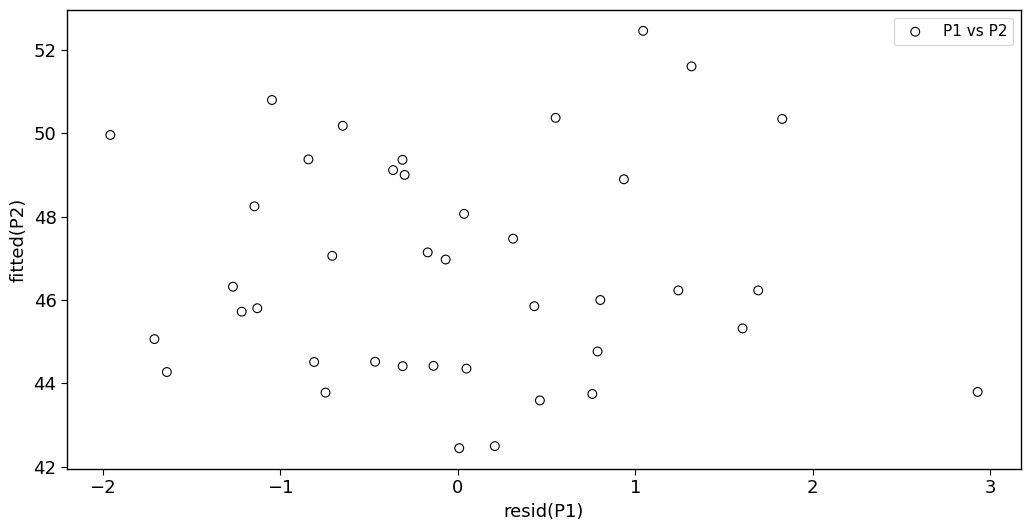

What is the range of X values (max minus min)?

4.9